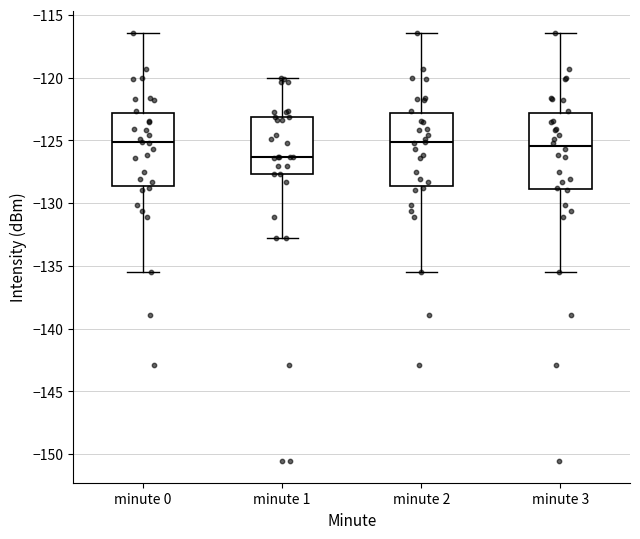

Reading left to right, read every box against the y-axis: the position of its median line, the range the box covers, and the ends of its whiskers. The values are not printed on the chart, so give them approximately, as read against the axis.

minute 0: median -125.0, box -128.5 to -123.0, whiskers -135.5 to -116.5
minute 1: median -126.5, box -127.5 to -123.0, whiskers -132.5 to -120.0
minute 2: median -125.0, box -128.5 to -123.0, whiskers -135.5 to -116.5
minute 3: median -125.5, box -129.0 to -123.0, whiskers -135.5 to -116.5